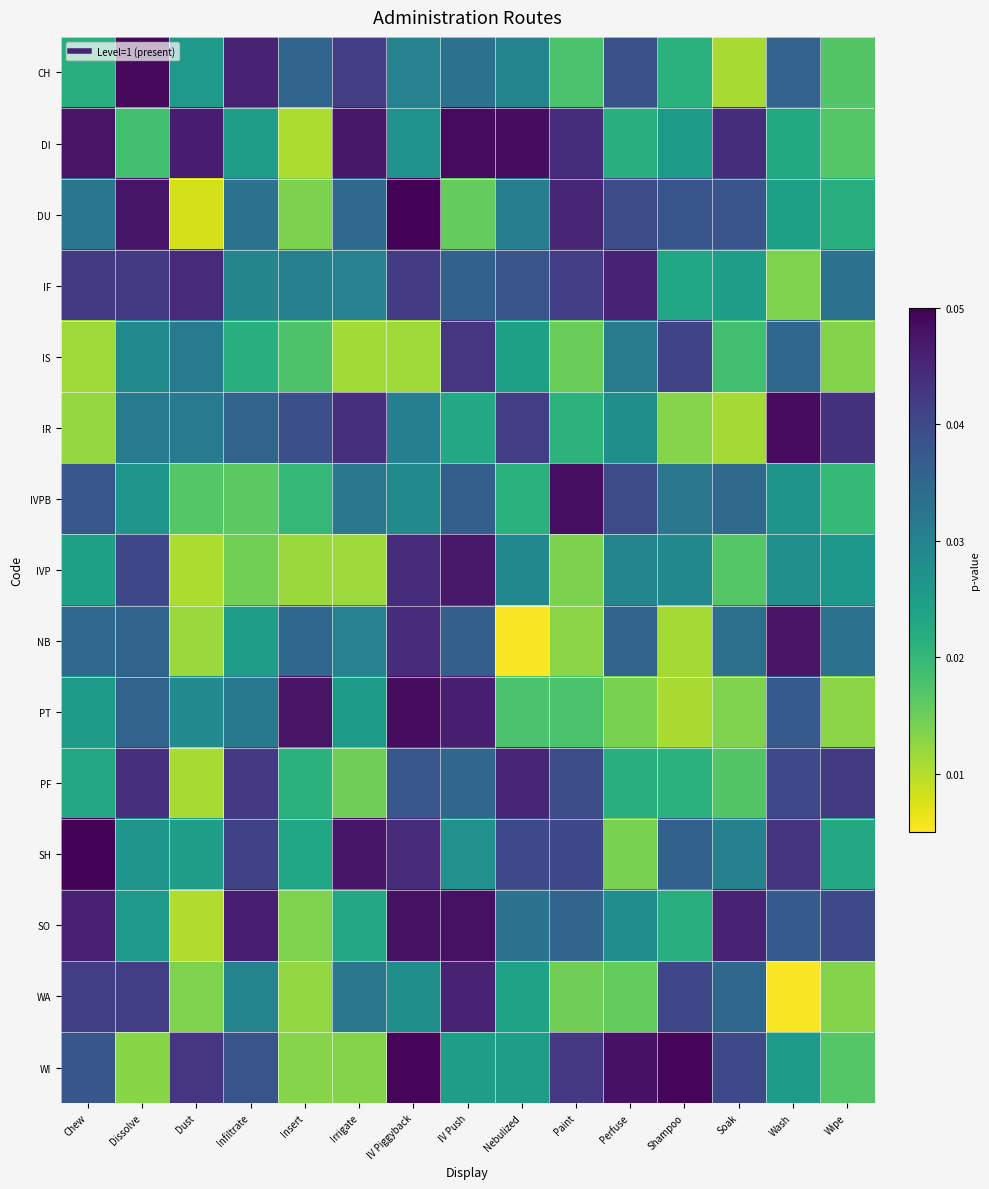

Reading left to right, transcribe all the data shown in this chart.

CH: Chew=0.0	Dissolve=0.0	Dust=0.0	Infiltrate=0.0	Insert=0.0	Irrigate=0.0	IV Piggyback=0.0	IV Push=0.0	Nebulized=0.0	Paint=0.0	Perfuse=0.0	Shampoo=0.0	Soak=0.0	Wash=0.0	Wipe=0.0
DI: Chew=0.0	Dissolve=0.0	Dust=0.0	Infiltrate=0.0	Insert=0.0	Irrigate=0.0	IV Piggyback=0.0	IV Push=0.0	Nebulized=0.0	Paint=0.0	Perfuse=0.0	Shampoo=0.0	Soak=0.0	Wash=0.0	Wipe=0.0
DU: Chew=0.0	Dissolve=0.0	Dust=0.0	Infiltrate=0.0	Insert=0.0	Irrigate=0.0	IV Piggyback=0.0	IV Push=0.0	Nebulized=0.0	Paint=0.0	Perfuse=0.0	Shampoo=0.0	Soak=0.0	Wash=0.0	Wipe=0.0
IF: Chew=0.0	Dissolve=0.0	Dust=0.0	Infiltrate=0.0	Insert=0.0	Irrigate=0.0	IV Piggyback=0.0	IV Push=0.0	Nebulized=0.0	Paint=0.0	Perfuse=0.0	Shampoo=0.0	Soak=0.0	Wash=0.0	Wipe=0.0
IS: Chew=0.0	Dissolve=0.0	Dust=0.0	Infiltrate=0.0	Insert=0.0	Irrigate=0.0	IV Piggyback=0.0	IV Push=0.0	Nebulized=0.0	Paint=0.0	Perfuse=0.0	Shampoo=0.0	Soak=0.0	Wash=0.0	Wipe=0.0
IR: Chew=0.0	Dissolve=0.0	Dust=0.0	Infiltrate=0.0	Insert=0.0	Irrigate=0.0	IV Piggyback=0.0	IV Push=0.0	Nebulized=0.0	Paint=0.0	Perfuse=0.0	Shampoo=0.0	Soak=0.0	Wash=0.0	Wipe=0.0
IVPB: Chew=0.0	Dissolve=0.0	Dust=0.0	Infiltrate=0.0	Insert=0.0	Irrigate=0.0	IV Piggyback=0.0	IV Push=0.0	Nebulized=0.0	Paint=0.0	Perfuse=0.0	Shampoo=0.0	Soak=0.0	Wash=0.0	Wipe=0.0
IVP: Chew=0.0	Dissolve=0.0	Dust=0.0	Infiltrate=0.0	Insert=0.0	Irrigate=0.0	IV Piggyback=0.0	IV Push=0.0	Nebulized=0.0	Paint=0.0	Perfuse=0.0	Shampoo=0.0	Soak=0.0	Wash=0.0	Wipe=0.0
NB: Chew=0.0	Dissolve=0.0	Dust=0.0	Infiltrate=0.0	Insert=0.0	Irrigate=0.0	IV Piggyback=0.0	IV Push=0.0	Nebulized=0.0	Paint=0.0	Perfuse=0.0	Shampoo=0.0	Soak=0.0	Wash=0.0	Wipe=0.0
PT: Chew=0.0	Dissolve=0.0	Dust=0.0	Infiltrate=0.0	Insert=0.0	Irrigate=0.0	IV Piggyback=0.0	IV Push=0.0	Nebulized=0.0	Paint=0.0	Perfuse=0.0	Shampoo=0.0	Soak=0.0	Wash=0.0	Wipe=0.0
PF: Chew=0.0	Dissolve=0.0	Dust=0.0	Infiltrate=0.0	Insert=0.0	Irrigate=0.0	IV Piggyback=0.0	IV Push=0.0	Nebulized=0.0	Paint=0.0	Perfuse=0.0	Shampoo=0.0	Soak=0.0	Wash=0.0	Wipe=0.0
SH: Chew=0.0	Dissolve=0.0	Dust=0.0	Infiltrate=0.0	Insert=0.0	Irrigate=0.0	IV Piggyback=0.0	IV Push=0.0	Nebulized=0.0	Paint=0.0	Perfuse=0.0	Shampoo=0.0	Soak=0.0	Wash=0.0	Wipe=0.0
SO: Chew=0.0	Dissolve=0.0	Dust=0.0	Infiltrate=0.0	Insert=0.0	Irrigate=0.0	IV Piggyback=0.0	IV Push=0.0	Nebulized=0.0	Paint=0.0	Perfuse=0.0	Shampoo=0.0	Soak=0.0	Wash=0.0	Wipe=0.0
WA: Chew=0.0	Dissolve=0.0	Dust=0.0	Infiltrate=0.0	Insert=0.0	Irrigate=0.0	IV Piggyback=0.0	IV Push=0.0	Nebulized=0.0	Paint=0.0	Perfuse=0.0	Shampoo=0.0	Soak=0.0	Wash=0.0	Wipe=0.0
WI: Chew=0.0	Dissolve=0.0	Dust=0.0	Infiltrate=0.0	Insert=0.0	Irrigate=0.0	IV Piggyback=0.0	IV Push=0.0	Nebulized=0.0	Paint=0.0	Perfuse=0.0	Shampoo=0.0	Soak=0.0	Wash=0.0	Wipe=0.0